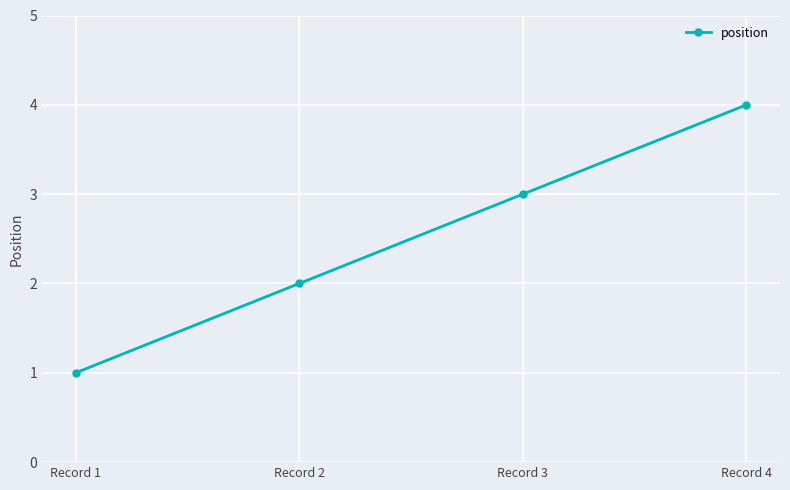

True or false: there are more than 0 points higher than both neighbors.

False